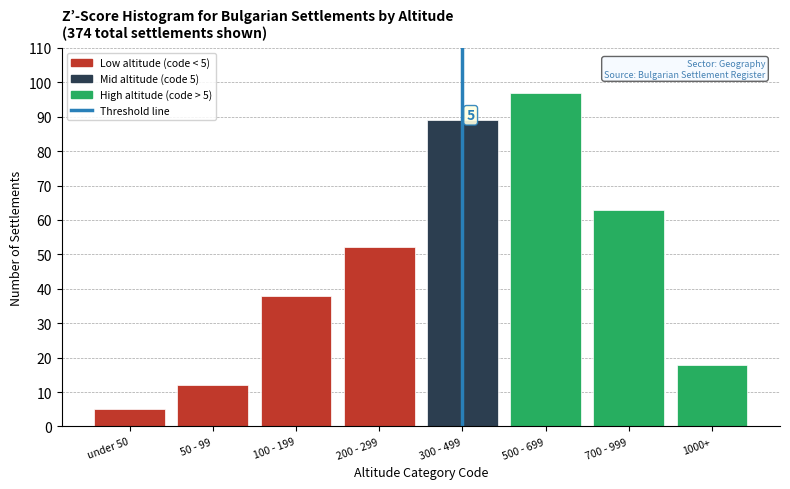

Reading left to right, transcribe all the data shown in this chart.

under 50=5	50 - 99=12	100 - 199=38	200 - 299=52	300 - 499=89	500 - 699=97	700 - 999=63	1000+=18